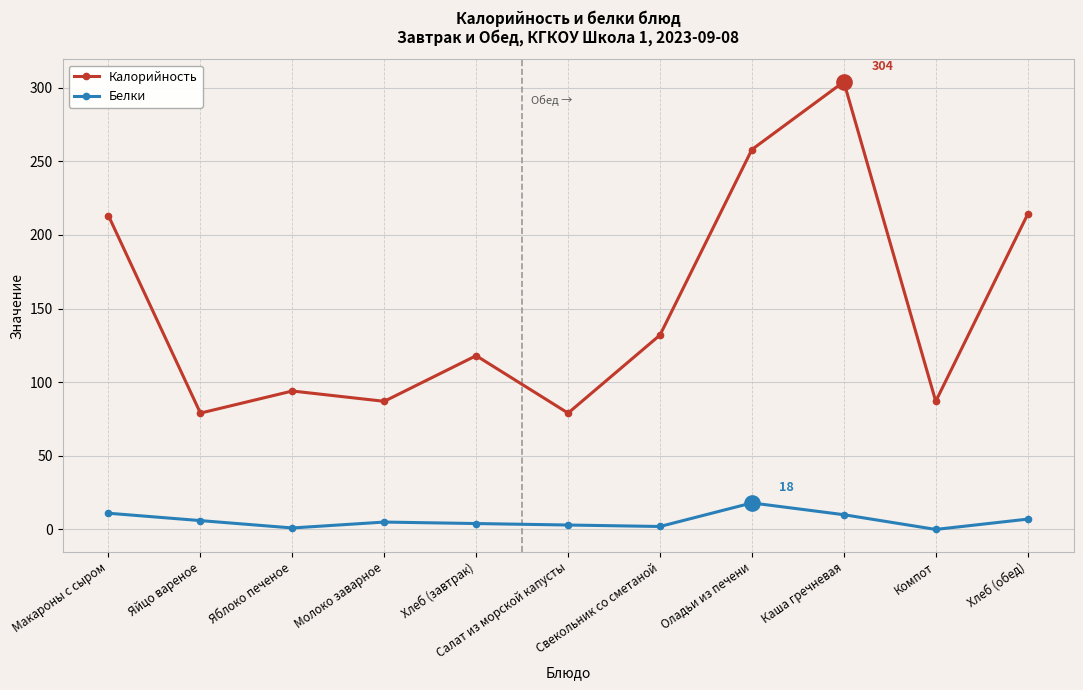

How many data points does each series have?

11